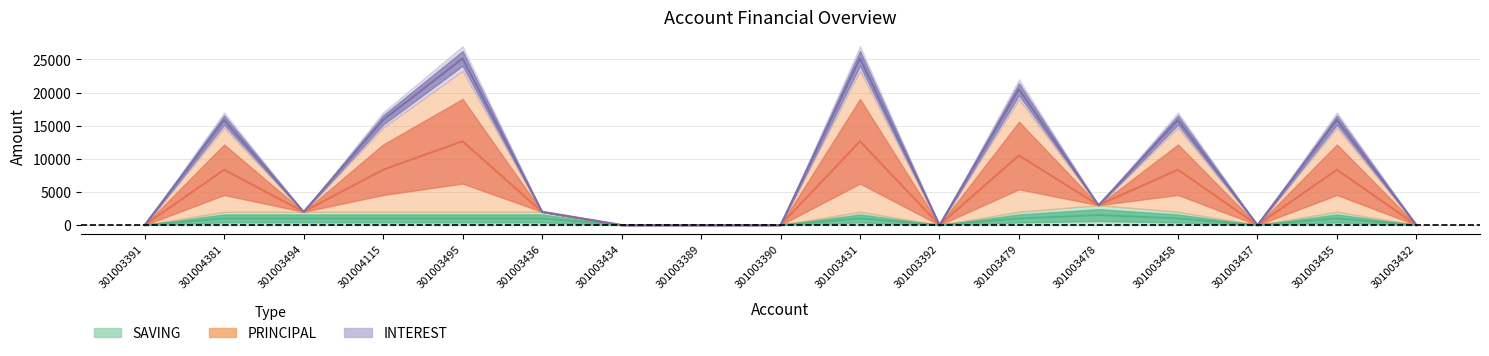

Which series has the largest total across all categories?

PRINCIPAL